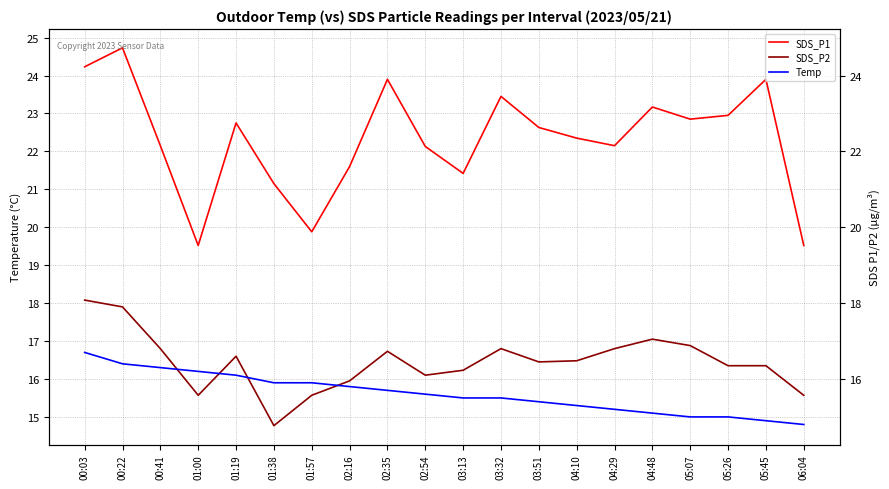

Between which two adjacent categories do Temp and SDS_P2 first intersect?

00:41 and 01:00